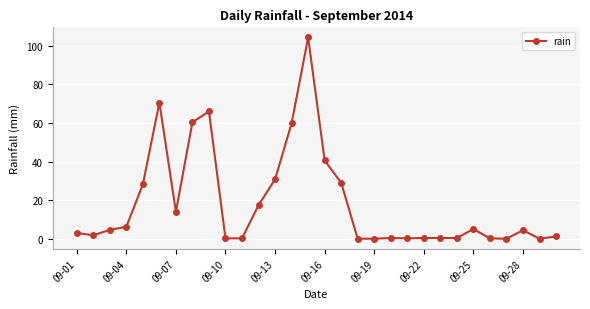

What is the greatest value displayed?

104.4